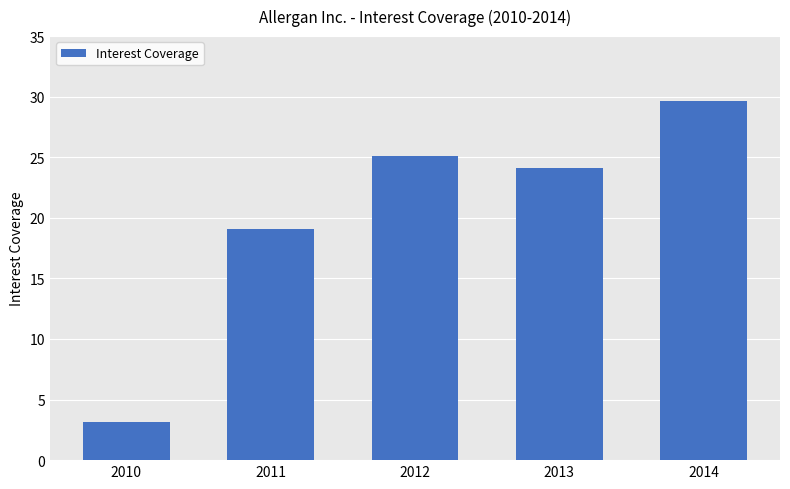

Is it true that the value at 2012 is 25.1?

True